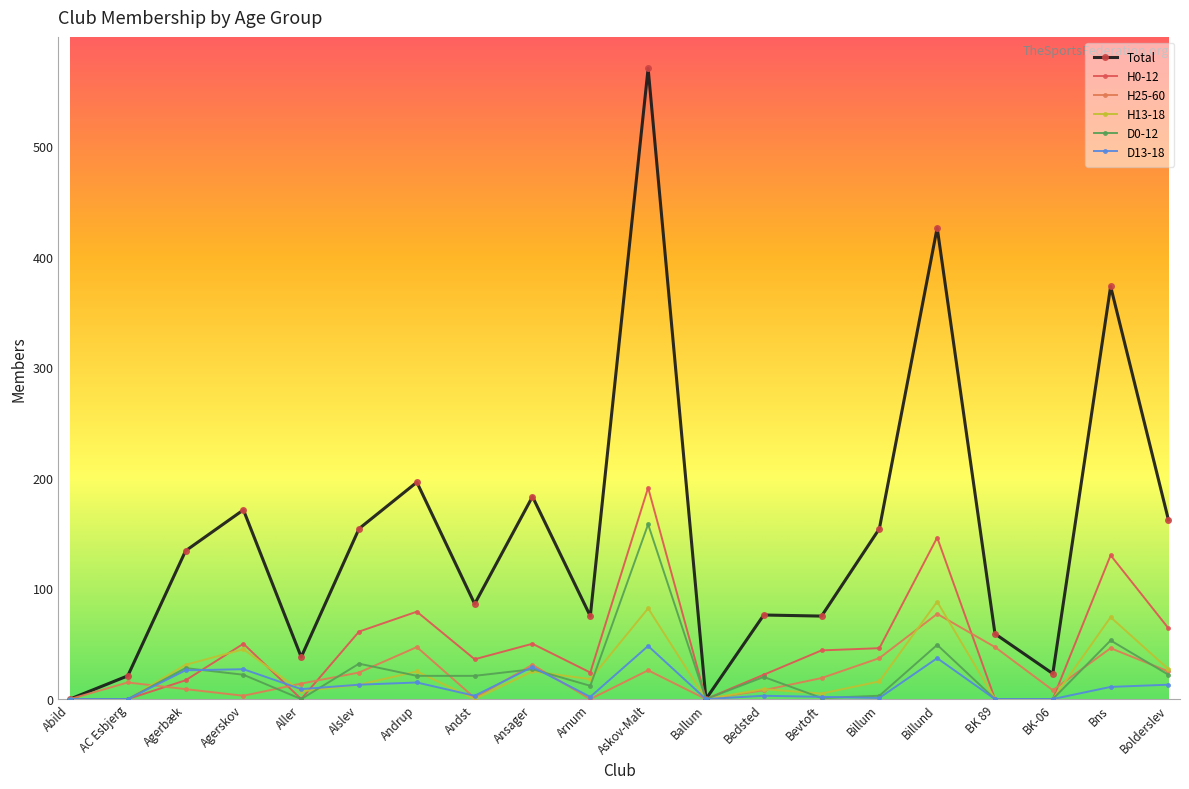

Reading left to right, list all the values displayed in this chart.

Total: 0	21	134	171	38	154	196	86	183	75	570	0	76	75	154	426	59	23	373	162
H0-12: 0	0	17	50	0	61	79	36	50	24	191	0	22	44	46	146	0	0	130	64
H25-60: 0	15	9	3	14	24	47	1	31	0	26	0	8	19	37	77	47	8	46	25
H13-18: 0	0	31	45	7	13	25	0	25	18	82	0	9	5	16	88	0	0	74	27
D0-12: 0	0	28	22	0	32	21	21	27	12	158	0	20	1	3	49	0	0	53	22
D13-18: 0	0	26	27	9	13	15	3	29	2	48	0	3	2	1	37	0	0	11	13